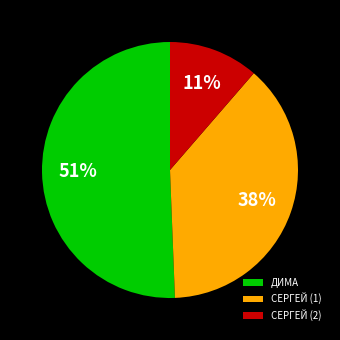

What percentage is the СЕРГЕЙ (2) slice, to the nearest percent?

11%